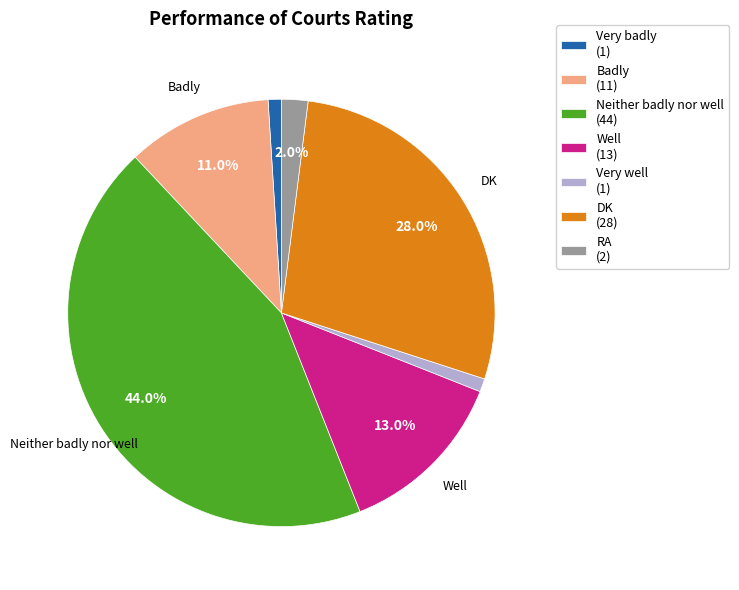

Does any single category account for the majority?

No